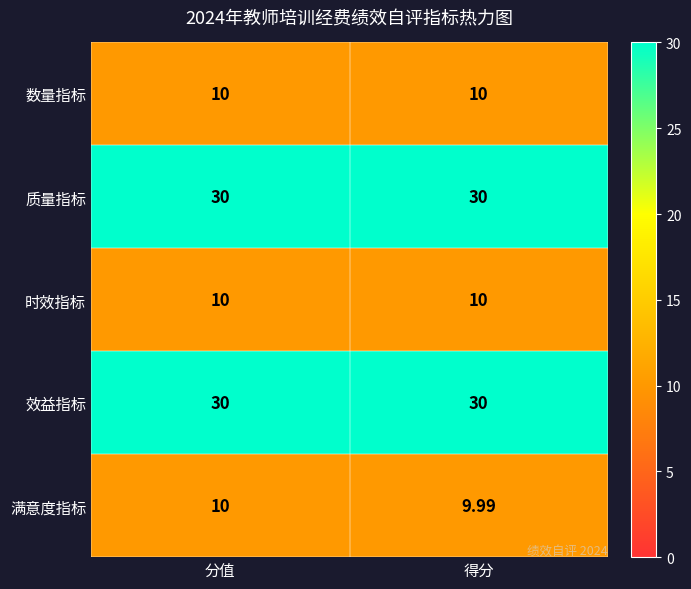

Between 分值 and 得分, which series saw the biggest shift?

满意度指标